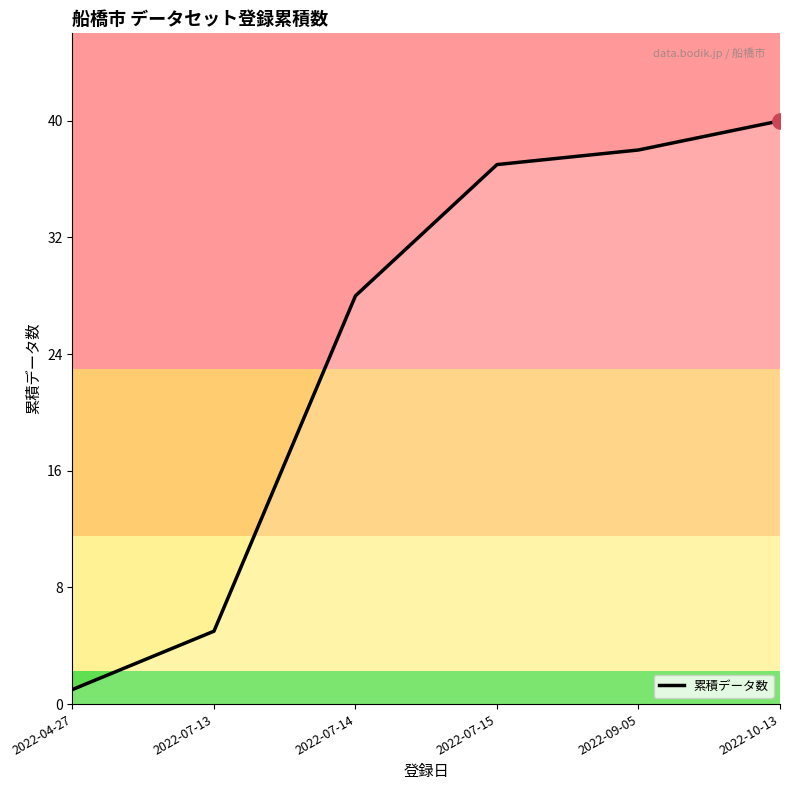

What is the change in value from 2022-04-27 to 2022-07-13?

+4